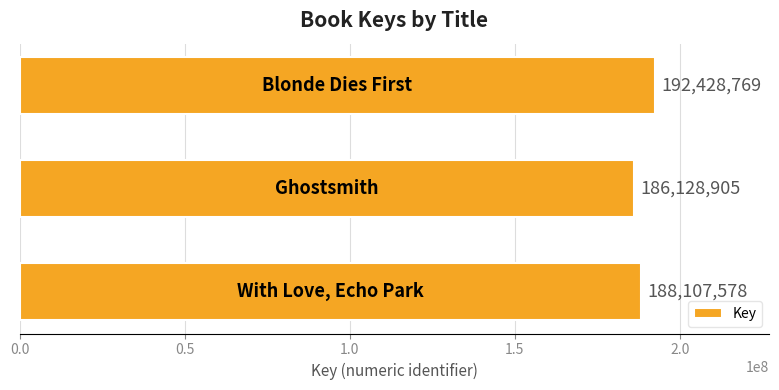

How many values are between 186128905 and 192428769?

3